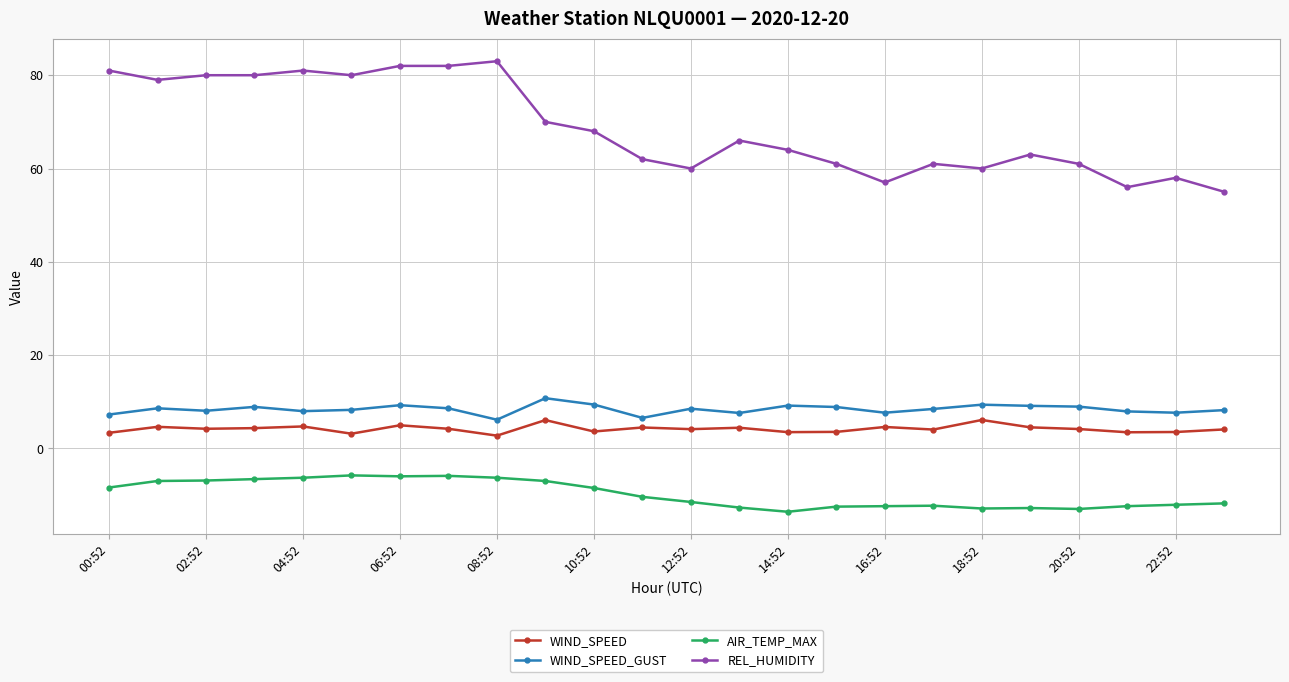

What is the value of the REL_HUMIDITY point at the 24th from the left?

55.0